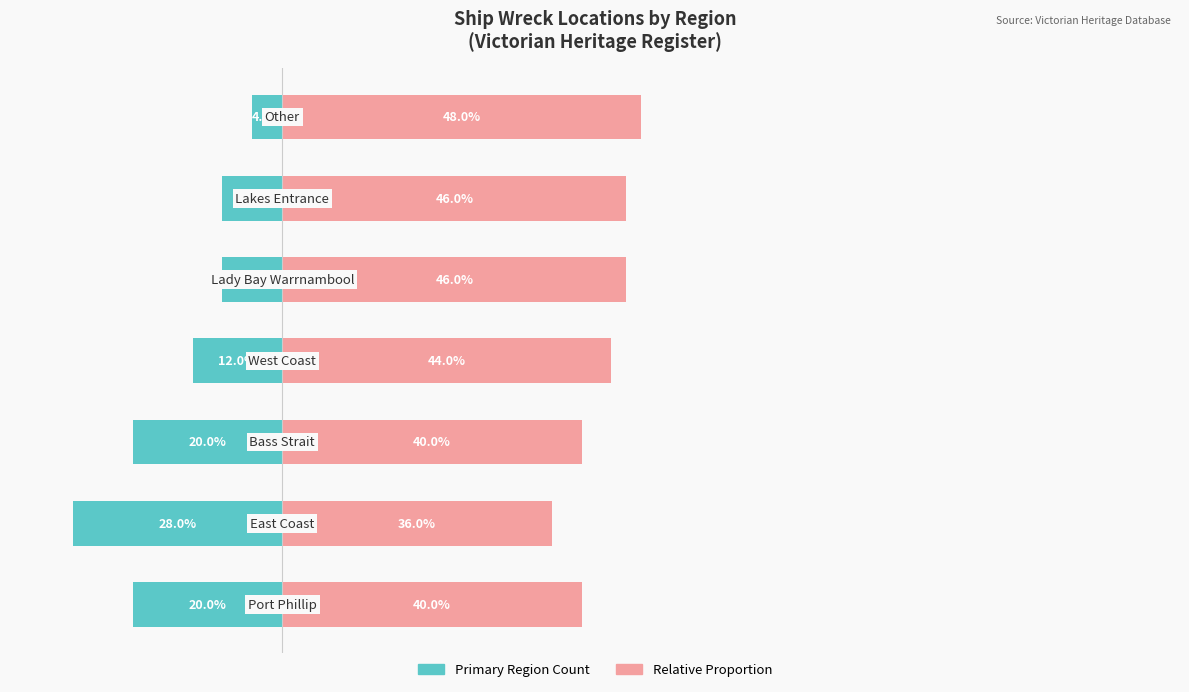

How many Relative Proportion (Secondary) values are between 40 and 46?

5